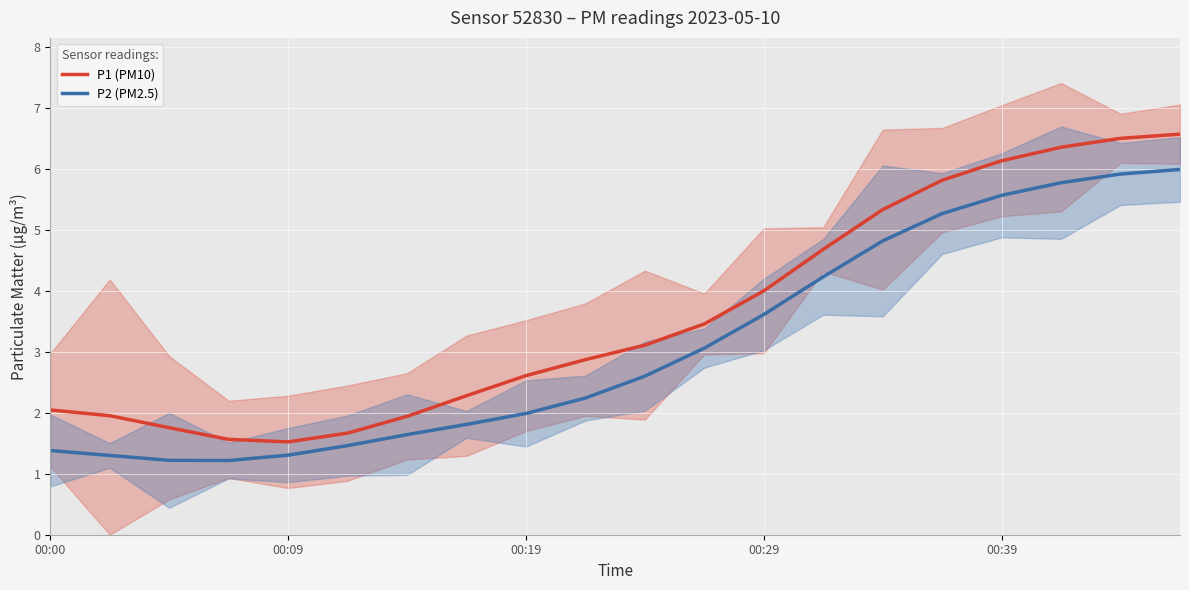

Where is P1 (PM10) nearest to the value 4?

00:29